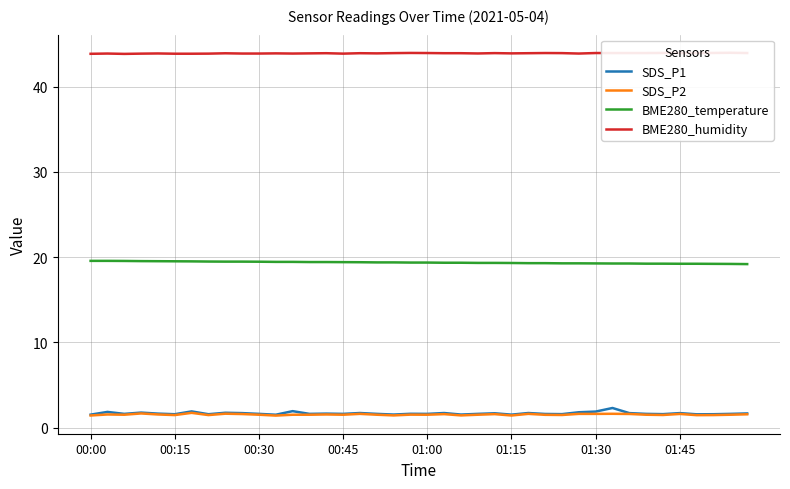

True or false: BME280_temperature and SDS_P1 intersect in this chart.

False